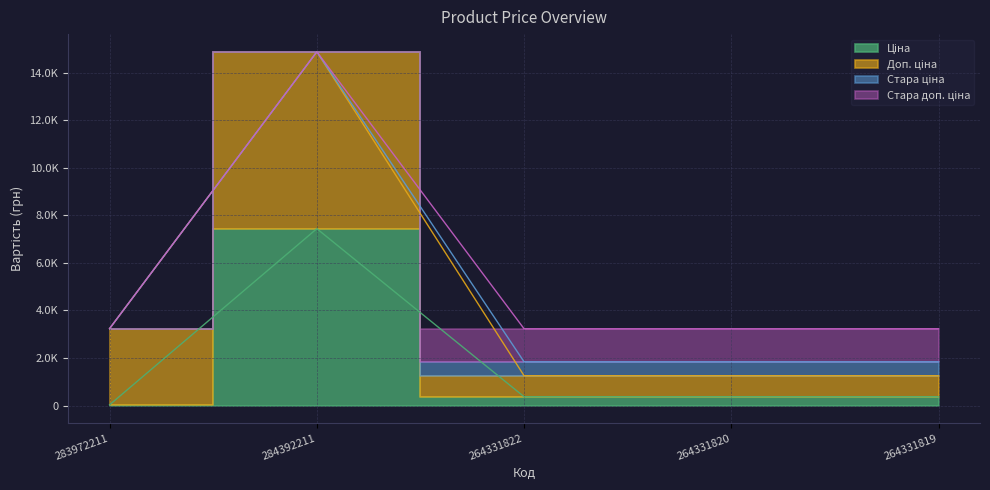

The Доп. ціна series shows 883.0 at 264331822. True or false?

True